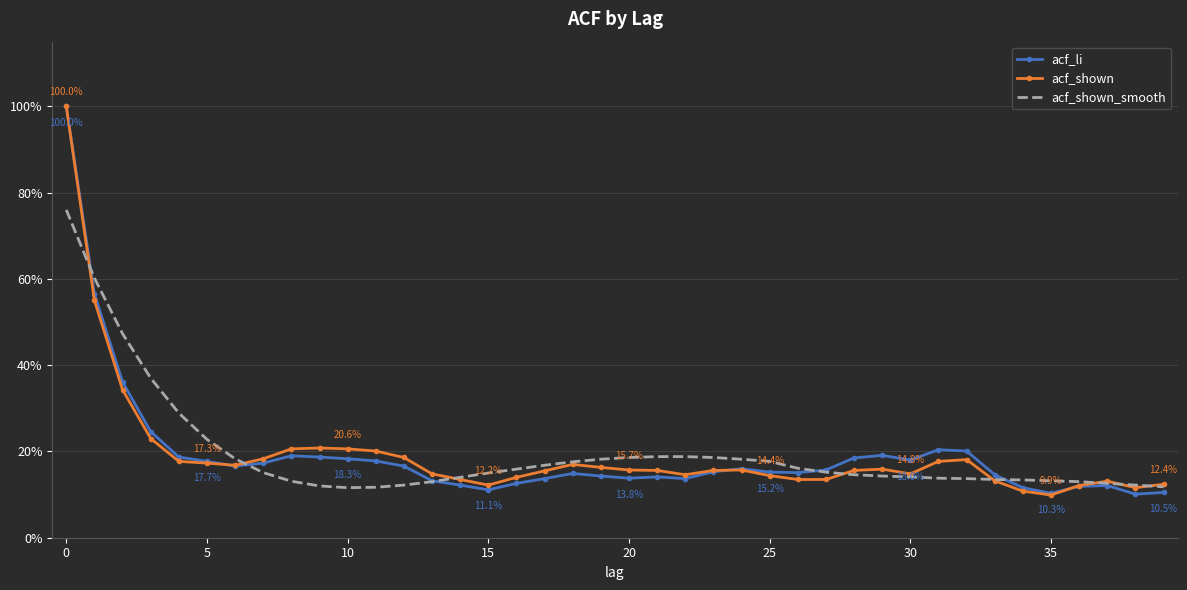

What are all the series names shown in the legend?

acf_li, acf_shown, acf_shown_smooth